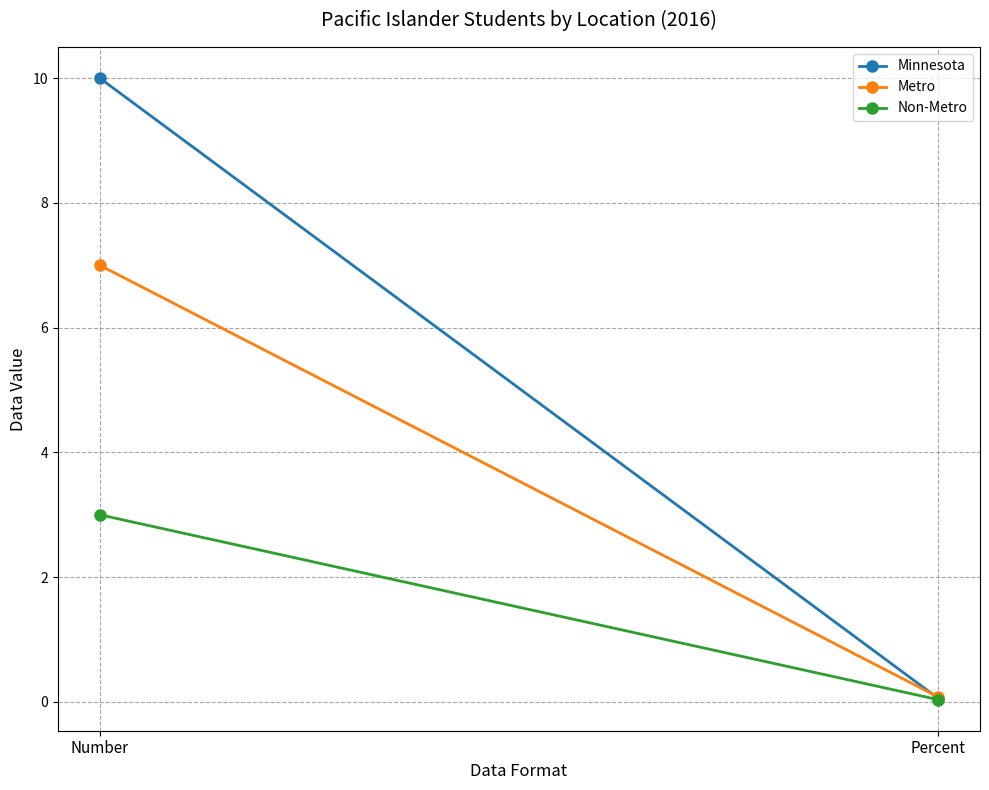

What is the greatest value displayed?

10.0